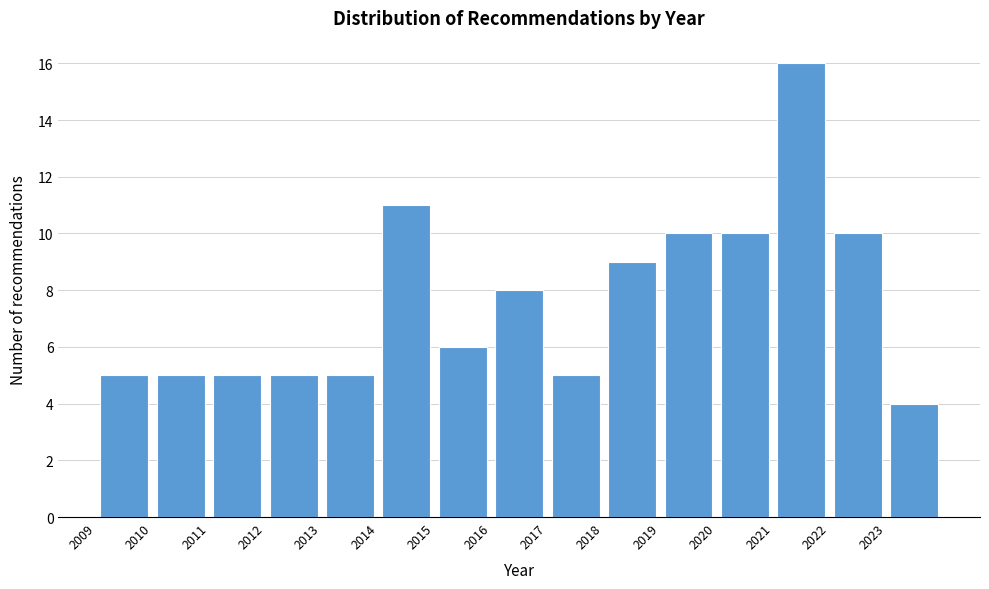

What is the height of the bar covering 2011 to 2012 on the x-axis? The values are not printed on the chart, so give them approximately, as read against the axis.

5